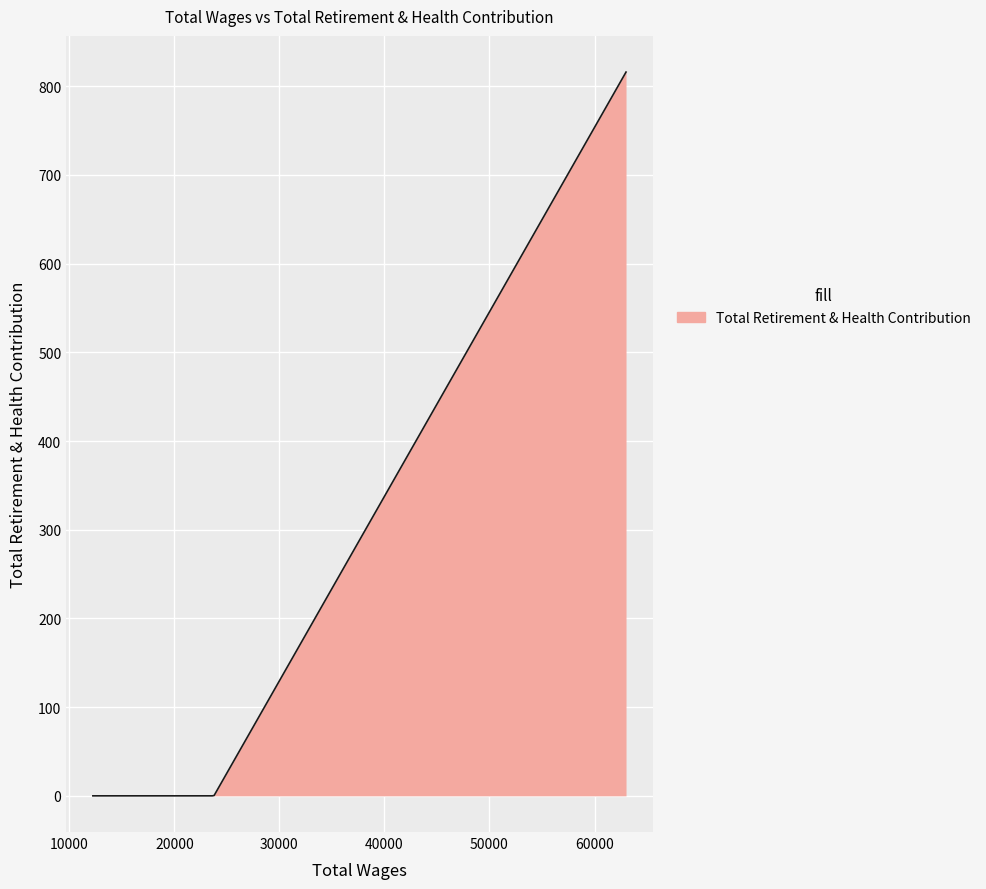

What is the greatest value displayed?

816.0